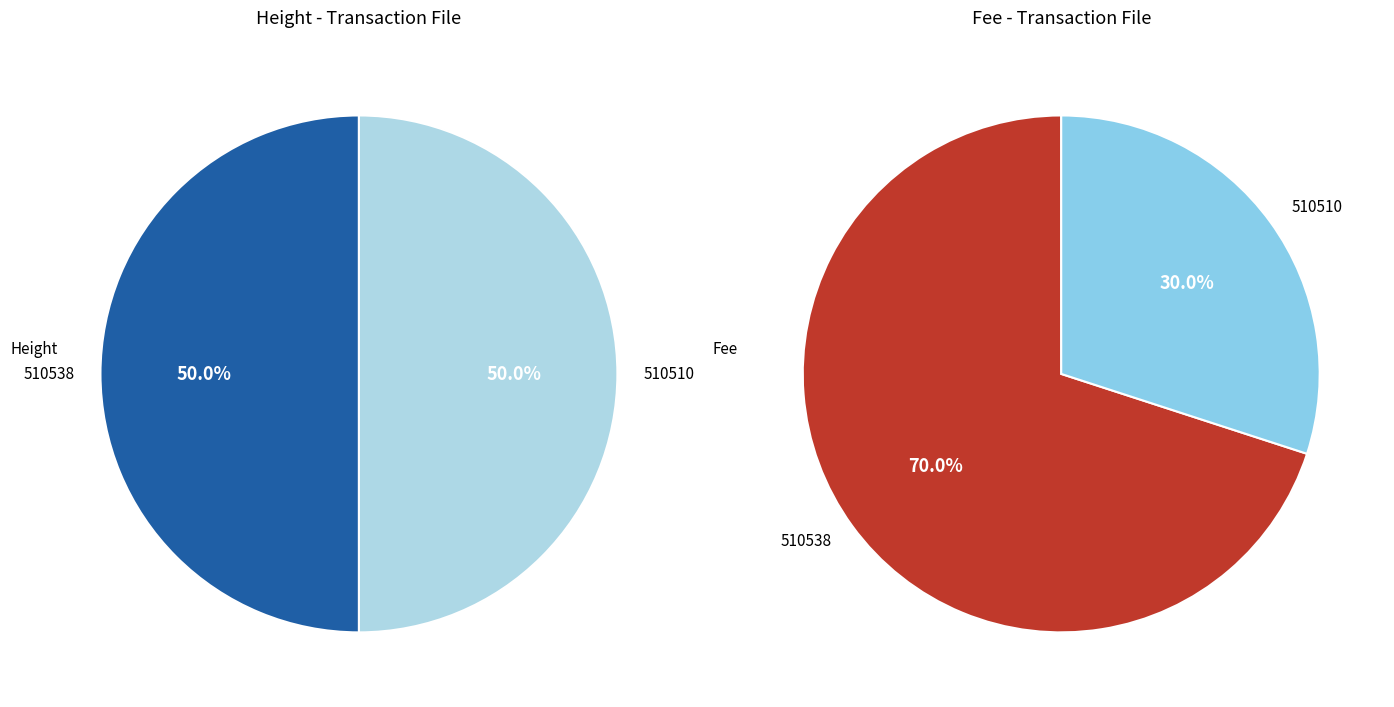

Approximately how many times larger is the value at 510510 compared to 510538?

1.0